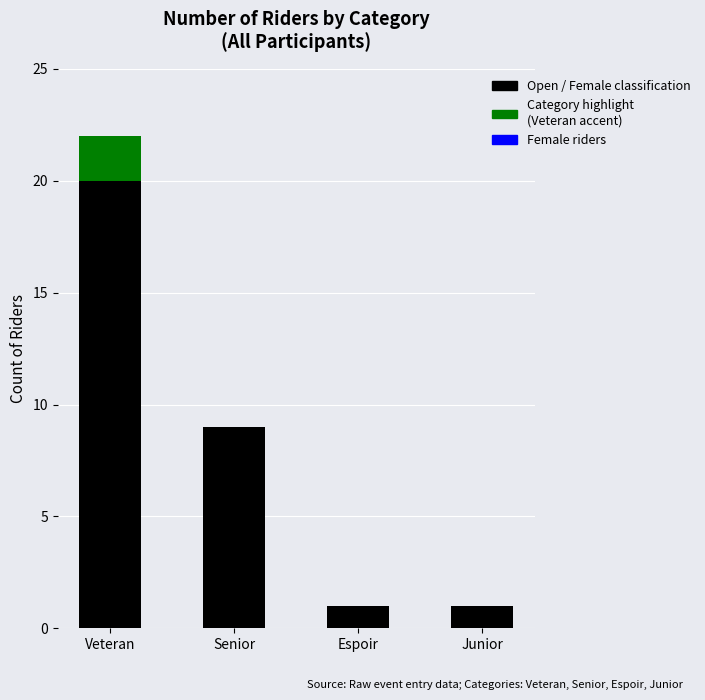

What is the total value across all series at Senior?

9